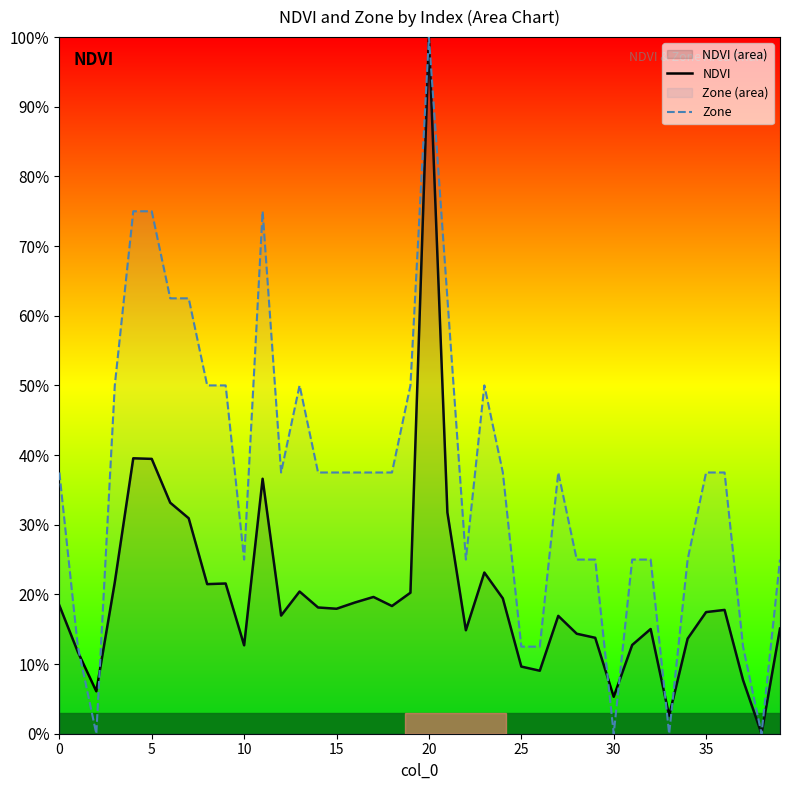

Rank the series by their average value, from lowest to highest.

NDVI, Zone